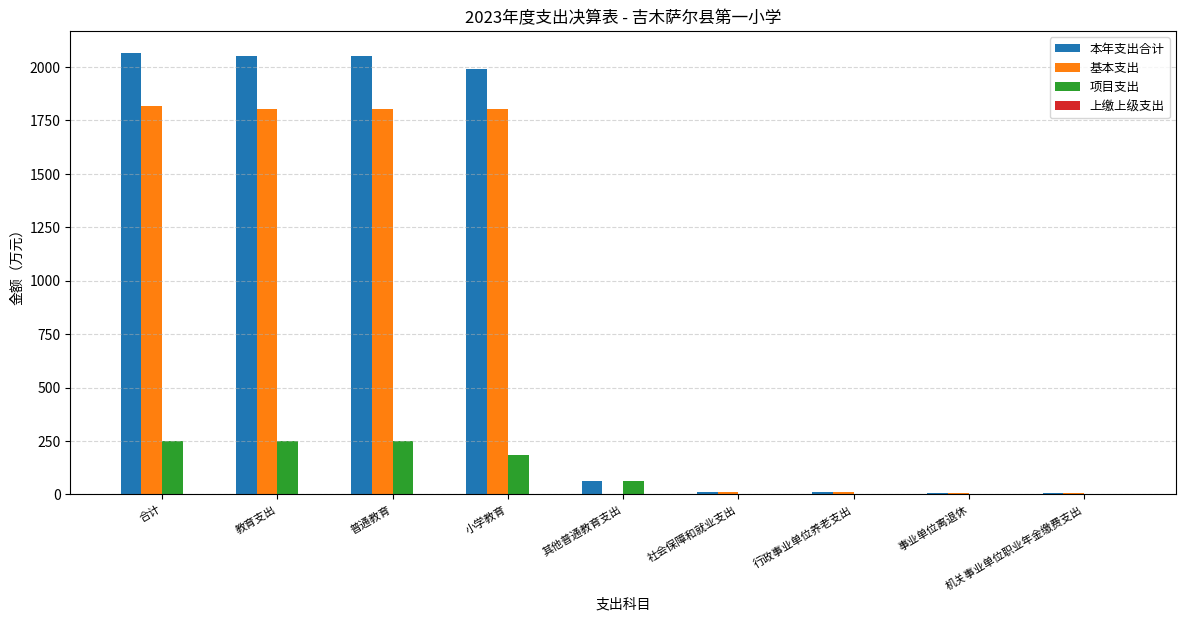

At which label is 项目支出 closest to 123?

其他普通教育支出